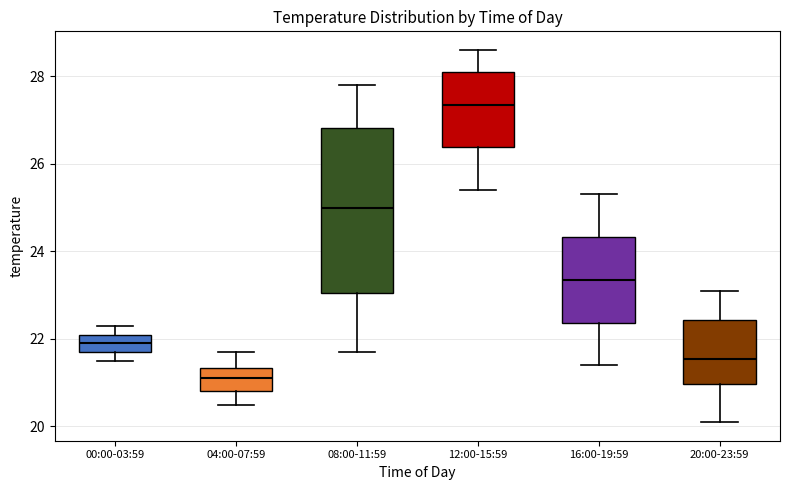

Which box is the tallest, from its lower edge to its upper edge?

08:00-11:59